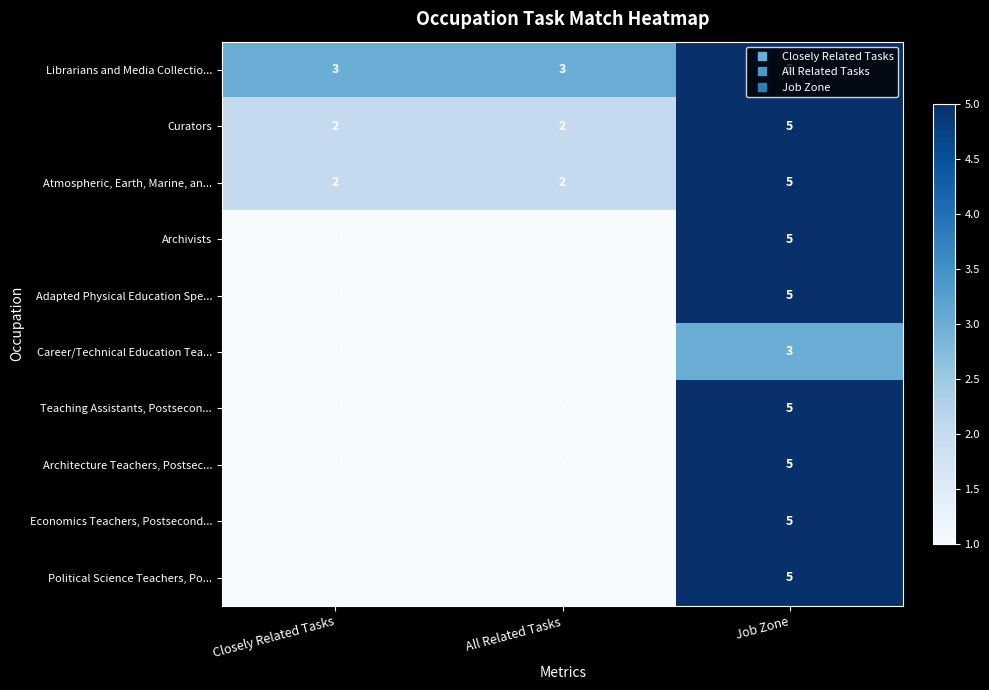

What is the smallest value displayed?

1